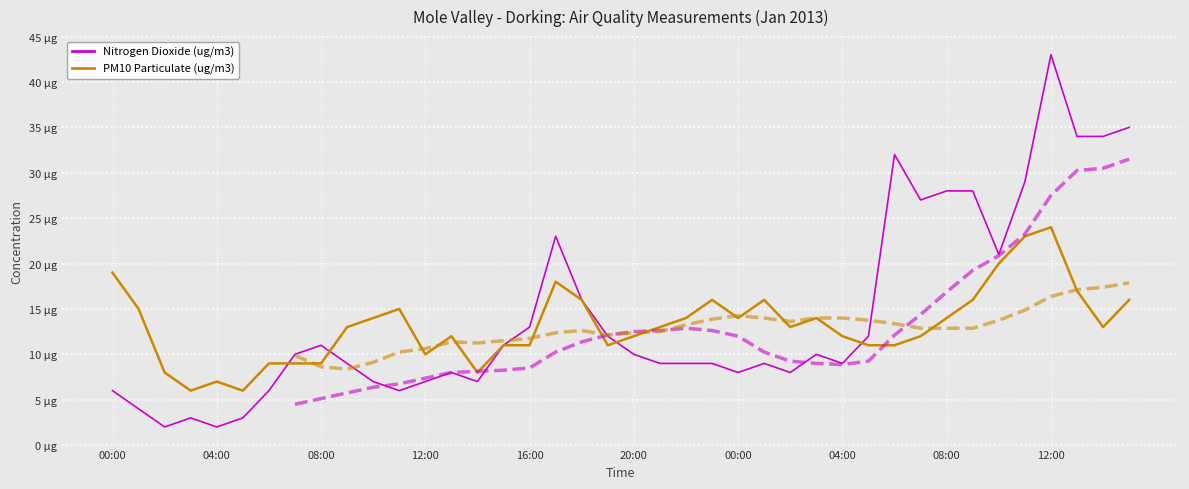

Is it true that Nitrogen Dioxide (ug/m3) equals 3 at 21?

False